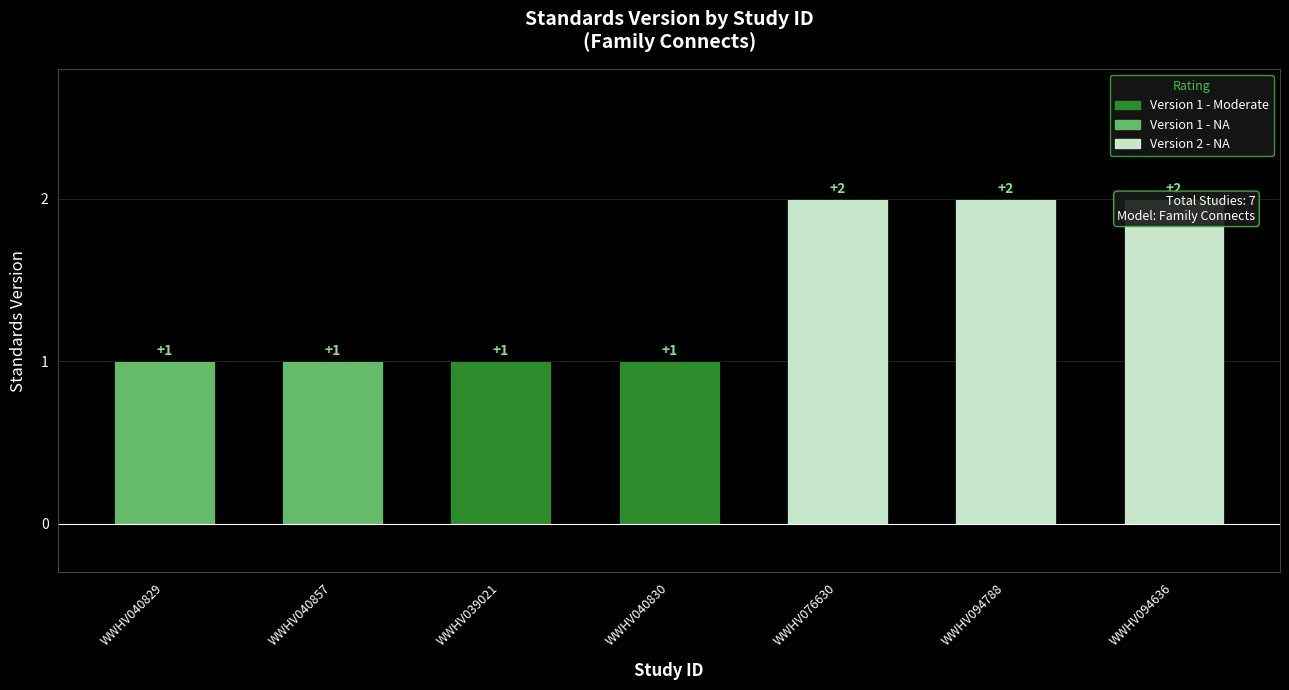

Reading left to right, list all the values displayed in this chart.

WWHV040829=1	WWHV040857=1	WWHV039021=1	WWHV040830=1	WWHV076630=2	WWHV094788=2	WWHV094636=2